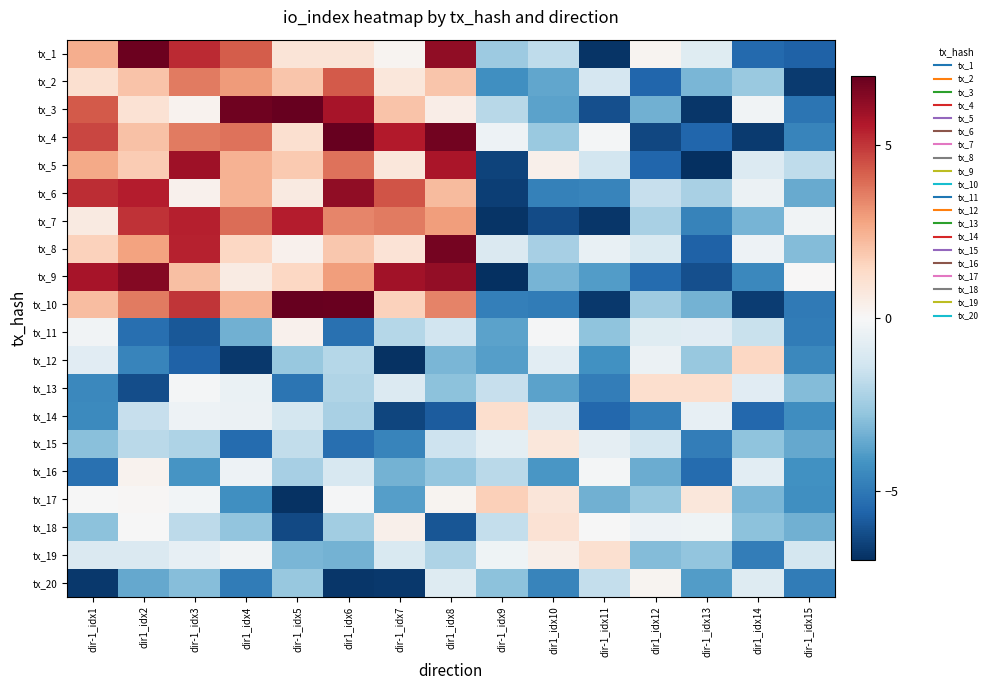

At how many categories does at least one series exceed -2?

15